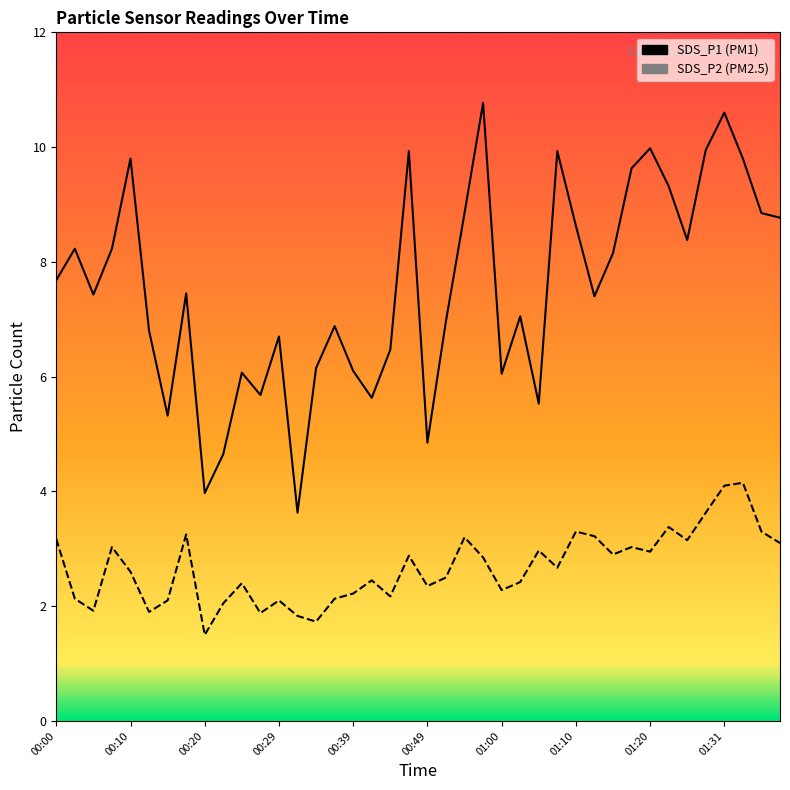

Between 00:00 and 01:00, which series saw the biggest shift?

SDS_P1